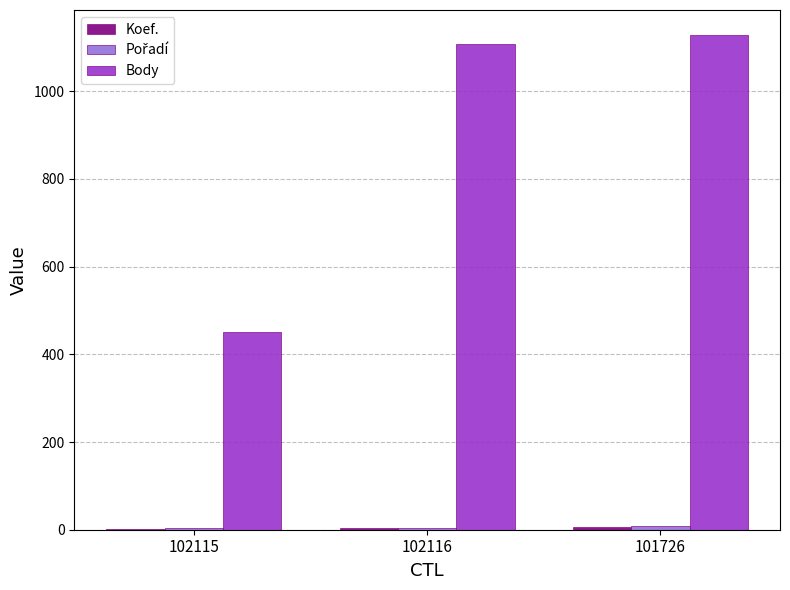

What is the spread (max minus min) of values at 101726?

1123